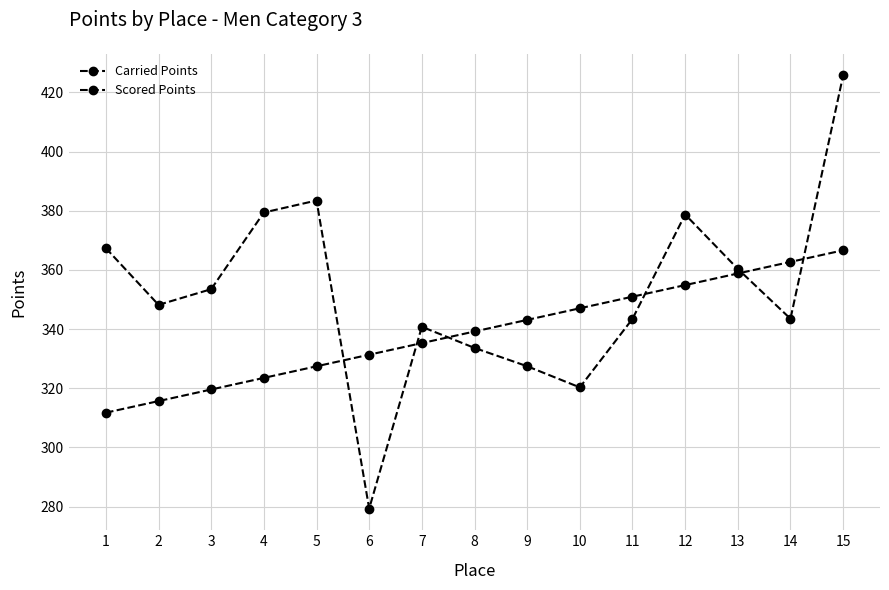

True or false: Carried Points and Scored Points cross at least once.

True